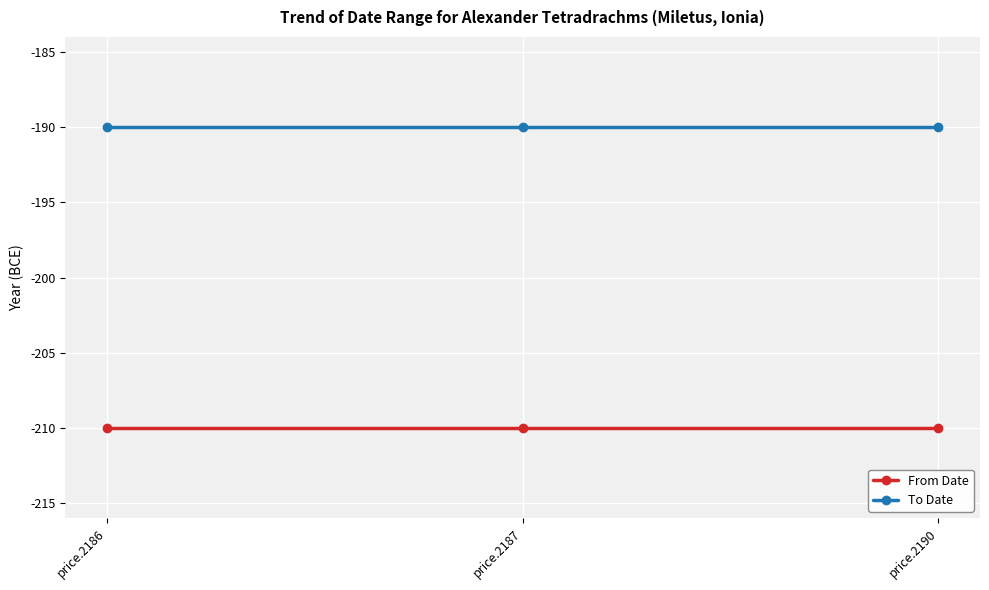

What are all the series names shown in the legend?

From Date, To Date